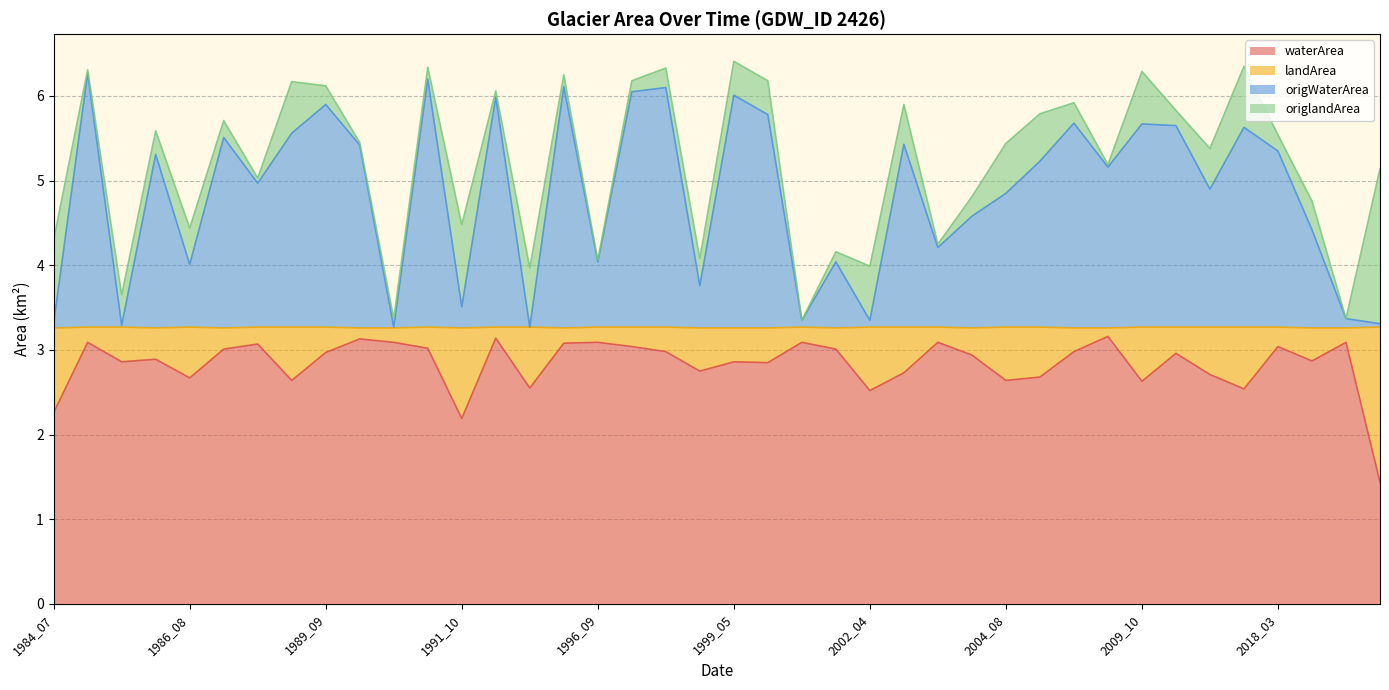

What is the maximum value for origWaterArea?

6.3